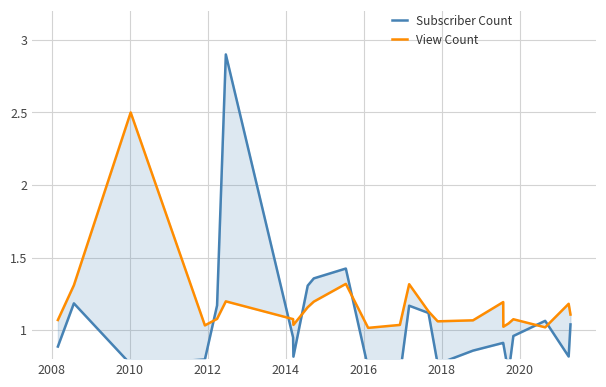

How many intersections are there between Subscriber Count and View Count?

6